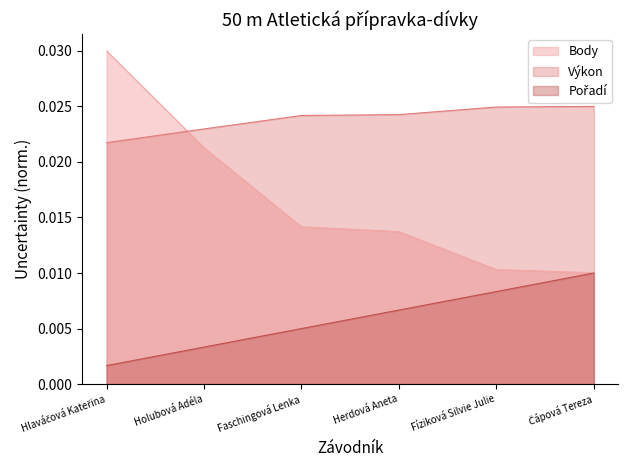

Is it true that Výkon equals 0.0 at Čápová Tereza?

False